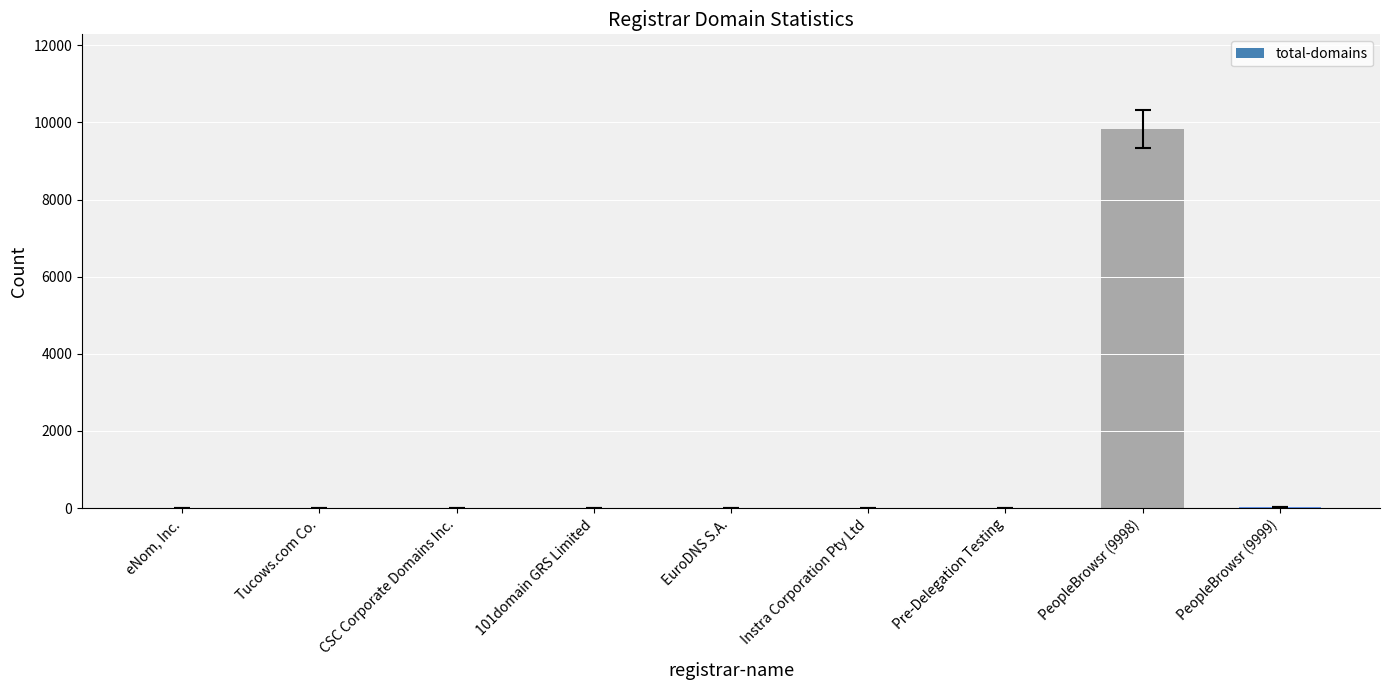

At which category does the chart reach its peak across all series?

PeopleBrowsr (9998)